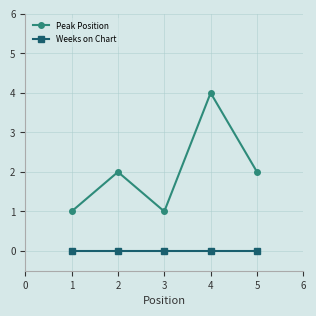

What is the highest value of the Peak Position series?

4